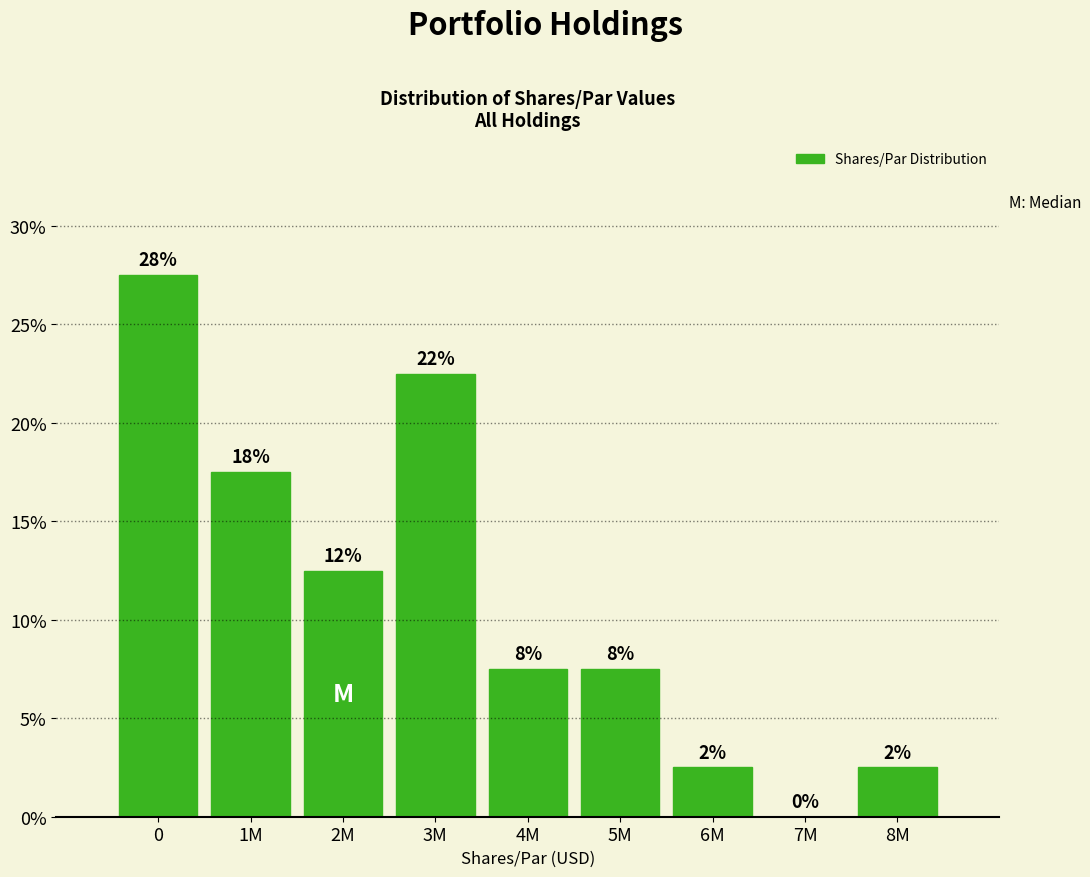

Are the bars horizontal?

No